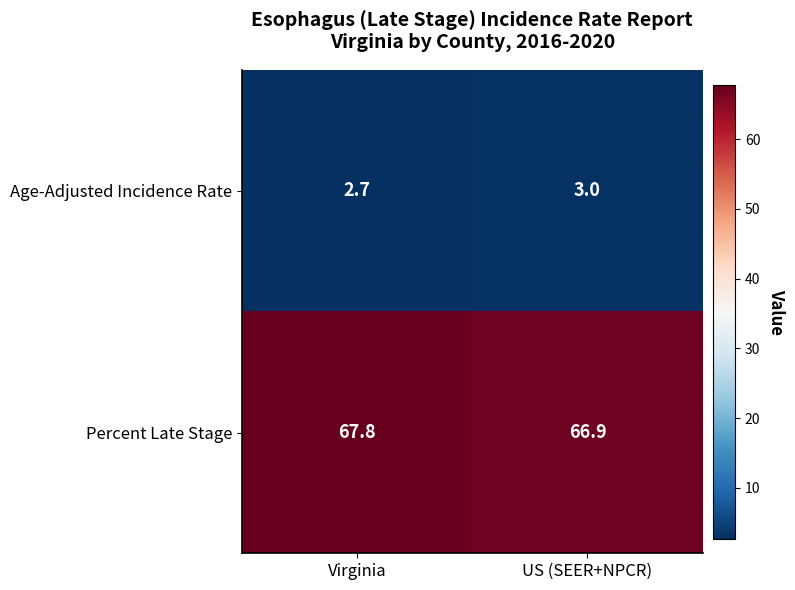

The value of Age-Adjusted Incidence Rate at US (SEER+NPCR) is 1.9. True or false?

False